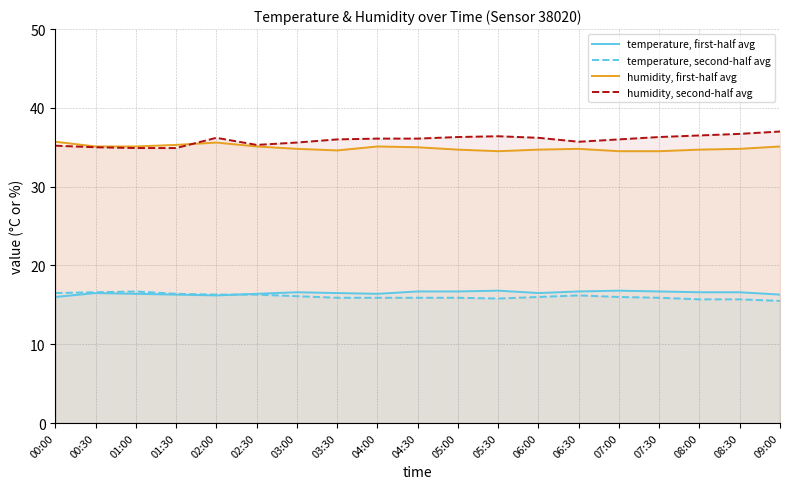

What position from the right is 04:00?

11